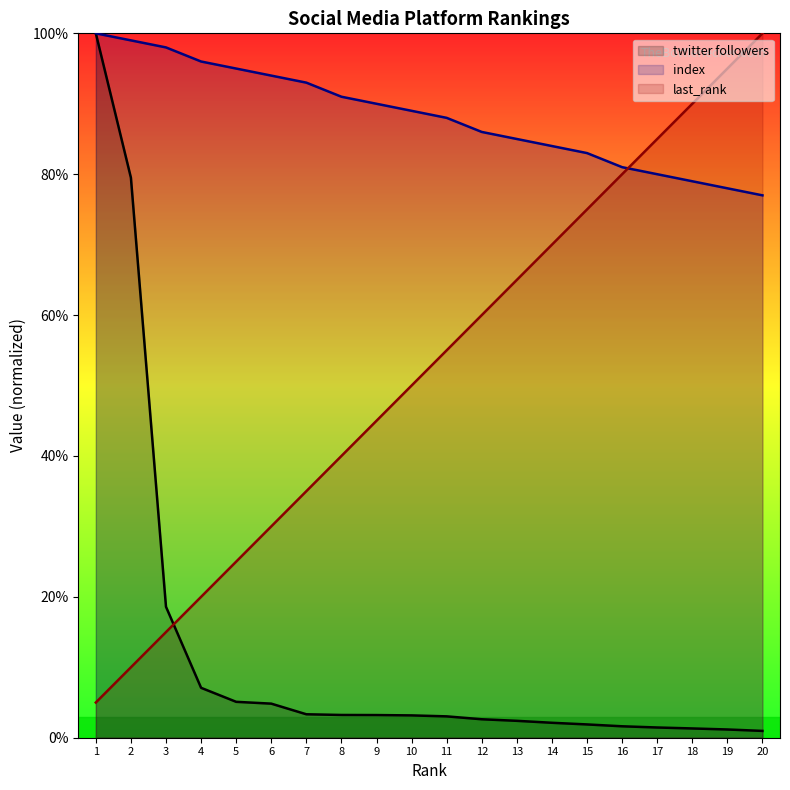

What is the spread (max minus min) of values at 2?

89.0